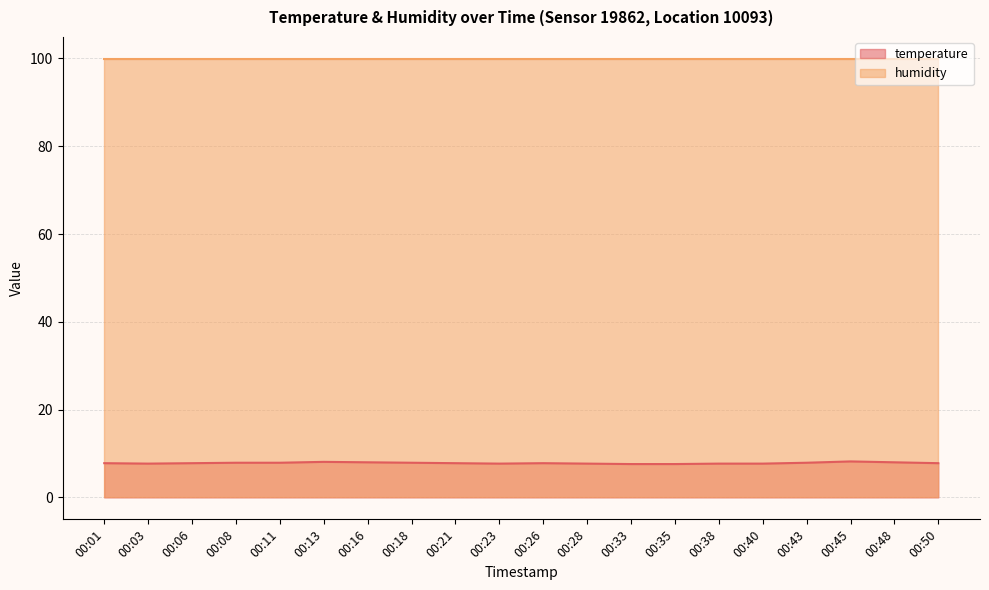

Where is the first local minimum?

00:03